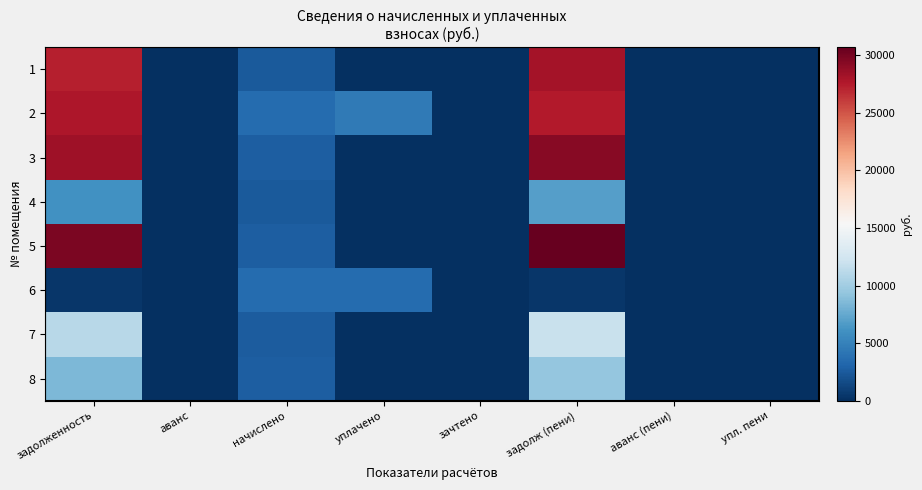

Reading left to right, what are all the values shown in this chart?

1: задолженность=27340.2	аванс=0.0	начислено=2511.0	уплачено=0.0	зачтено=0.0	задолж (пени)=28177.2	аванс (пени)=0.0	упл. пени=0.0
2: задолженность=27822.7	аванс=0.0	начислено=3548.9	уплачено=4500.0	зачтено=0.0	задолж (пени)=27505.7	аванс (пени)=0.0	упл. пени=0.0
3: задолженность=28426.0	аванс=0.0	начислено=2654.4	уплачено=0.0	зачтено=0.0	задолж (пени)=29310.8	аванс (пени)=0.0	упл. пени=0.0
4: задолженность=6104.7	аванс=0.0	начислено=2488.7	уплачено=0.0	зачтено=0.0	задолж (пени)=6934.3	аванс (пени)=0.0	упл. пени=0.0
5: задолженность=29800.7	аванс=0.0	начислено=2737.0	уплачено=0.0	зачтено=0.0	задолж (пени)=30713.1	аванс (пени)=0.0	упл. пени=0.0
6: задолженность=393.9	аванс=0.0	начислено=3545.6	уплачено=3527.8	зачтено=0.0	задолж (пени)=393.9	аванс (пени)=0.0	упл. пени=0.0
7: задолженность=11108.5	аванс=0.0	начислено=2622.6	уплачено=0.0	зачтено=0.0	задолж (пени)=11982.6	аванс (пени)=0.0	упл. пени=0.0
8: задолженность=8490.7	аванс=0.0	начислено=2654.4	уплачено=0.0	зачтено=0.0	задолж (пени)=9375.5	аванс (пени)=0.0	упл. пени=0.0